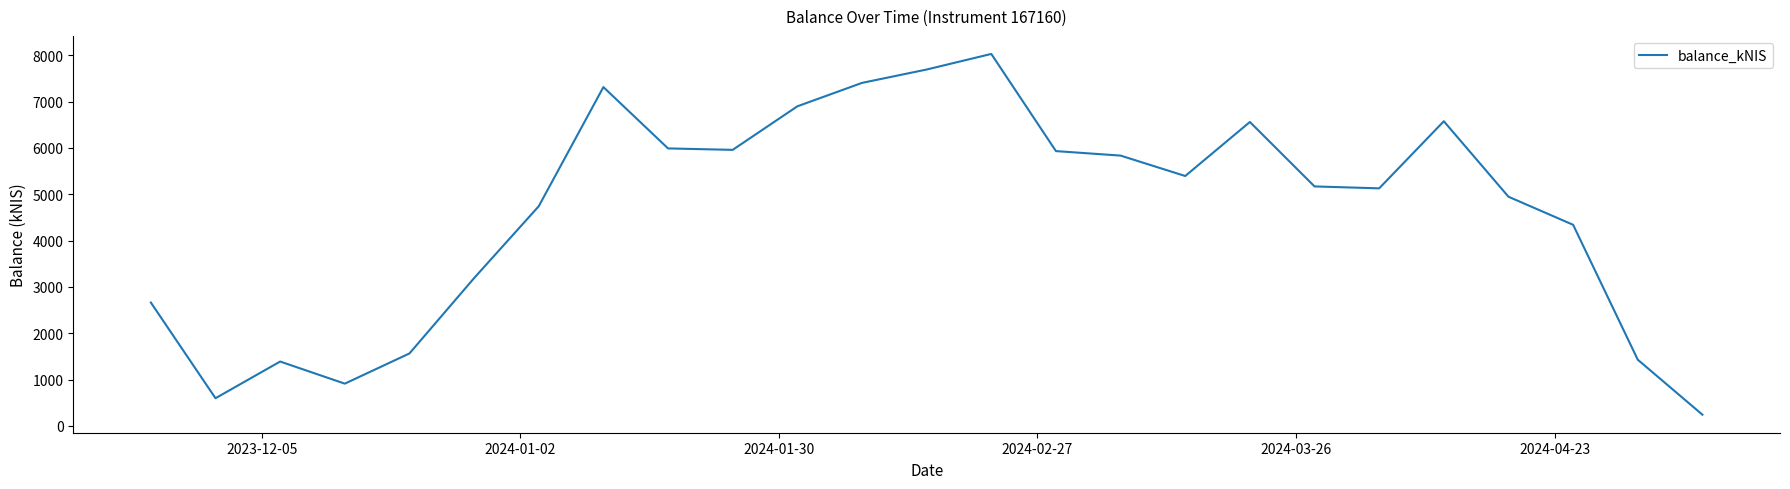

What is the difference between the maximum and minimum values?

7788.0